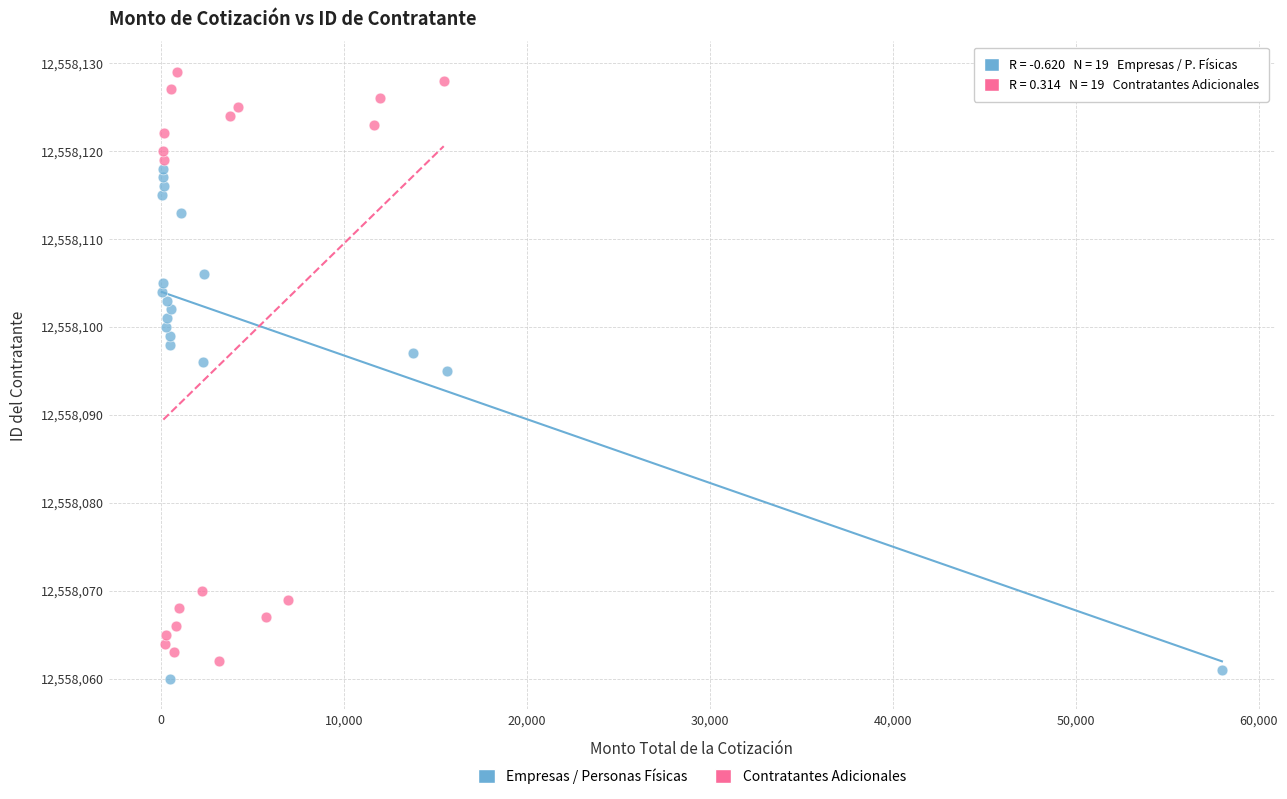

Which series contains the highest Y value?

Contratantes Adicionales